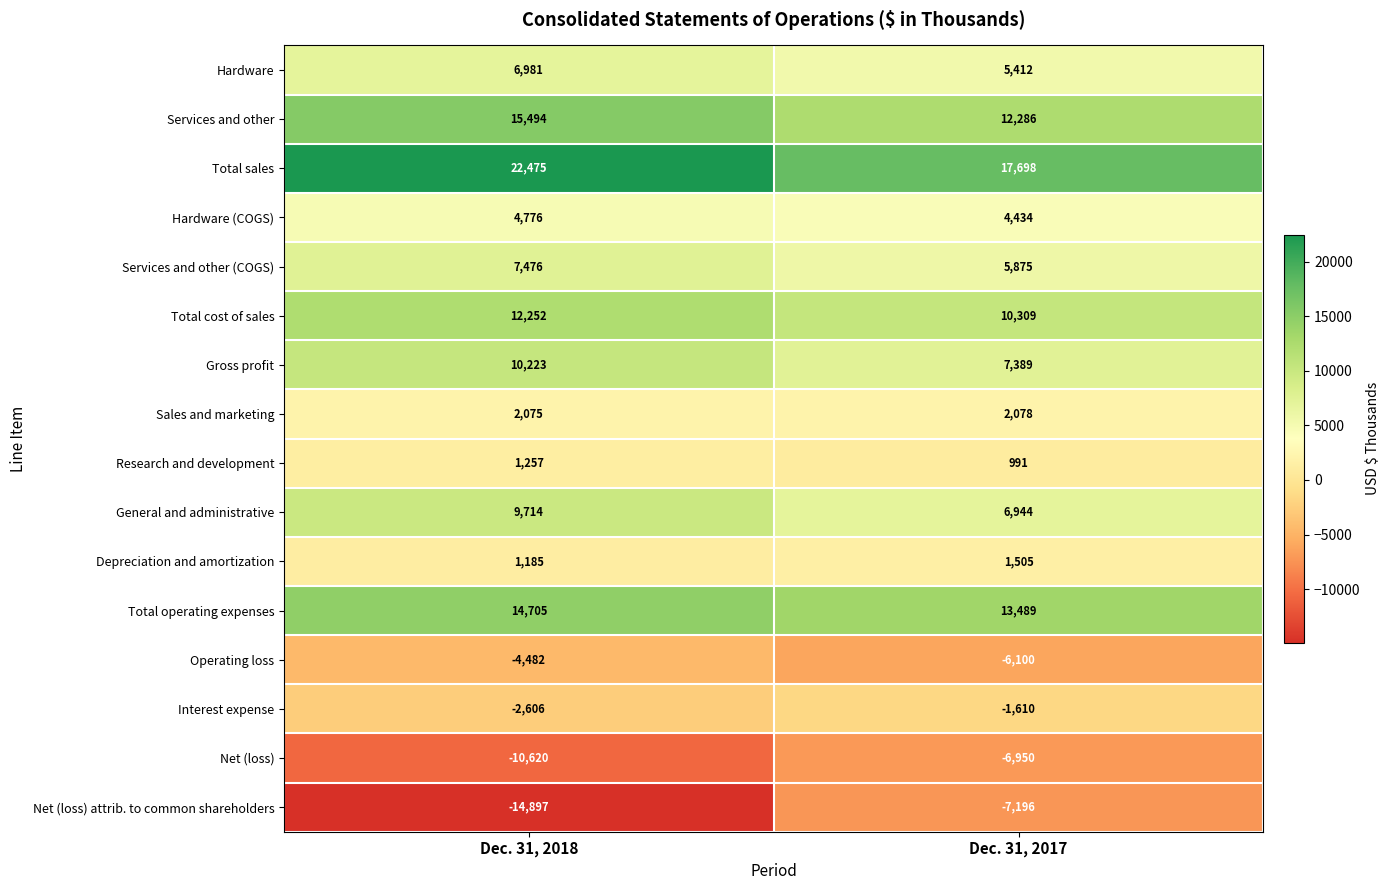

Which series has the largest total across all categories?

Total sales